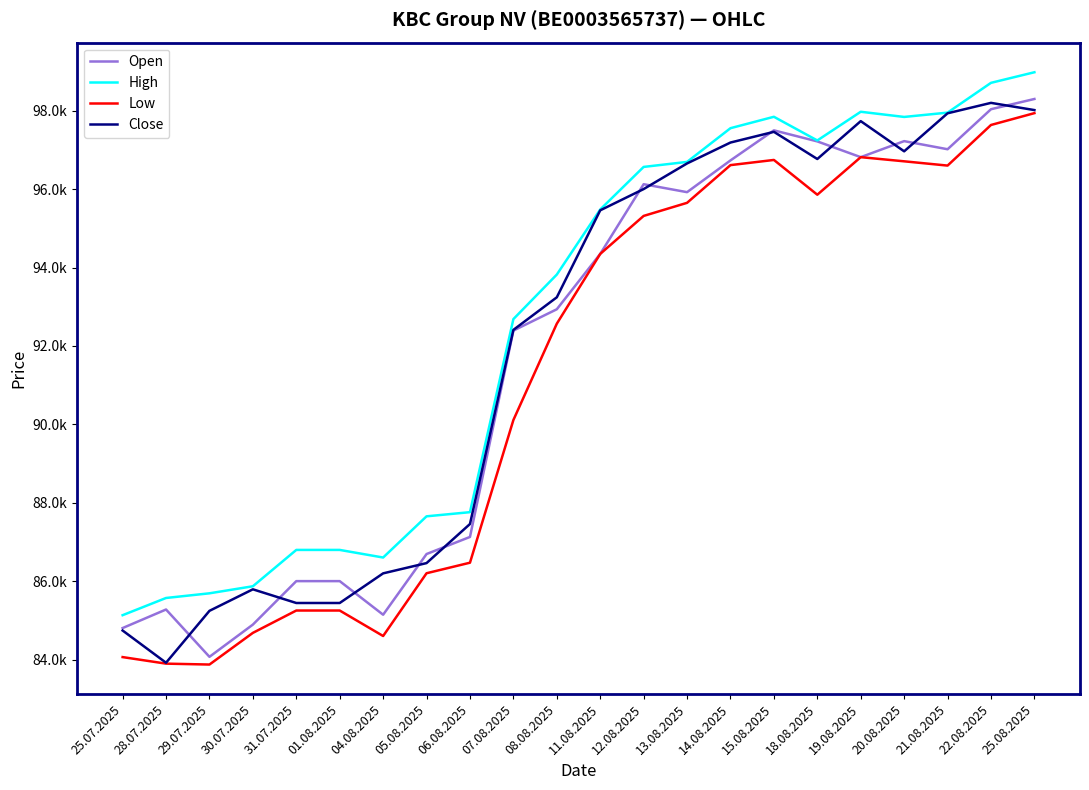

How many interior local valleys does the Open series have?

5